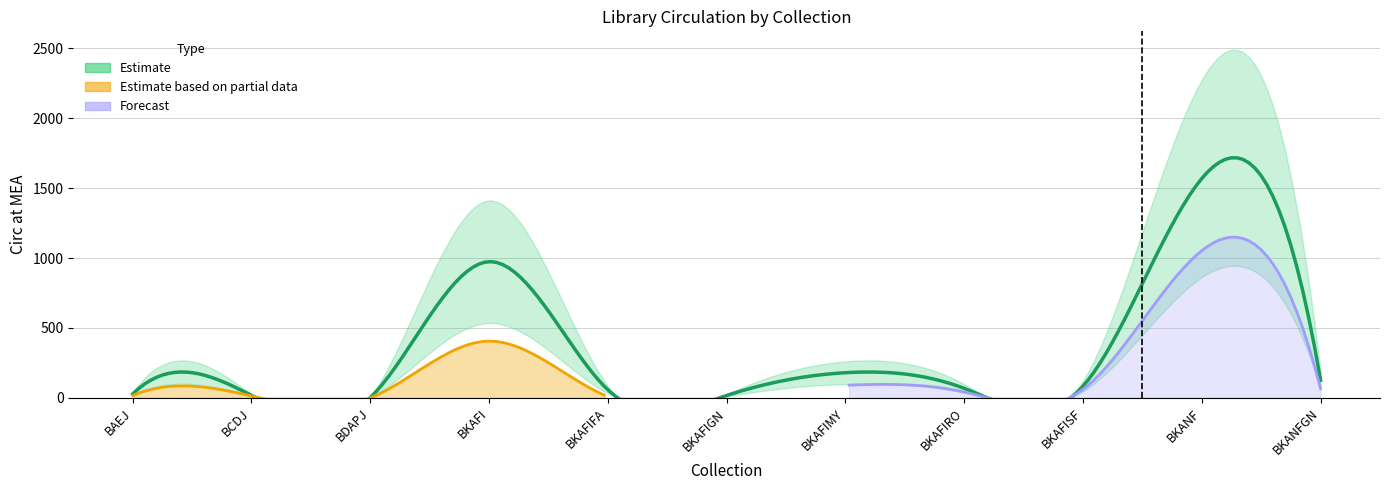

At which label does Estimate first exceed 68?

BKAFI